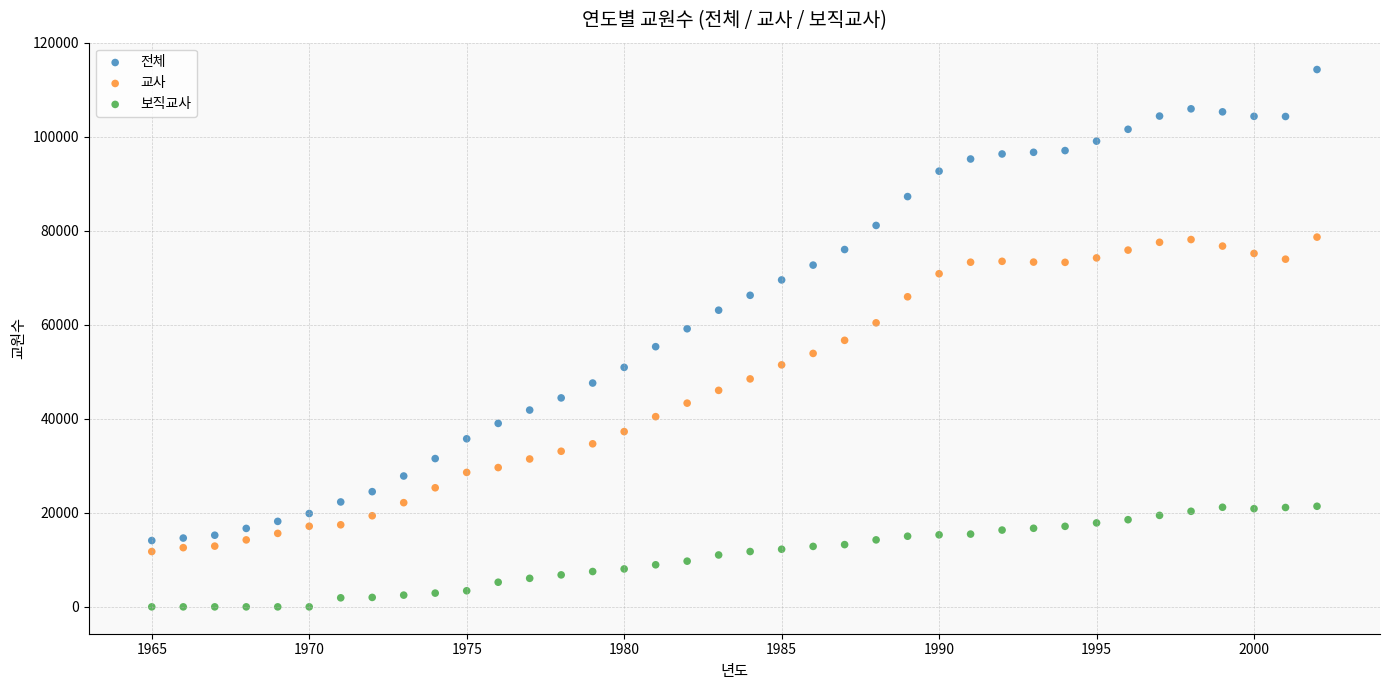

Across all data points, what is the range of Y values (max minus min)?

114304